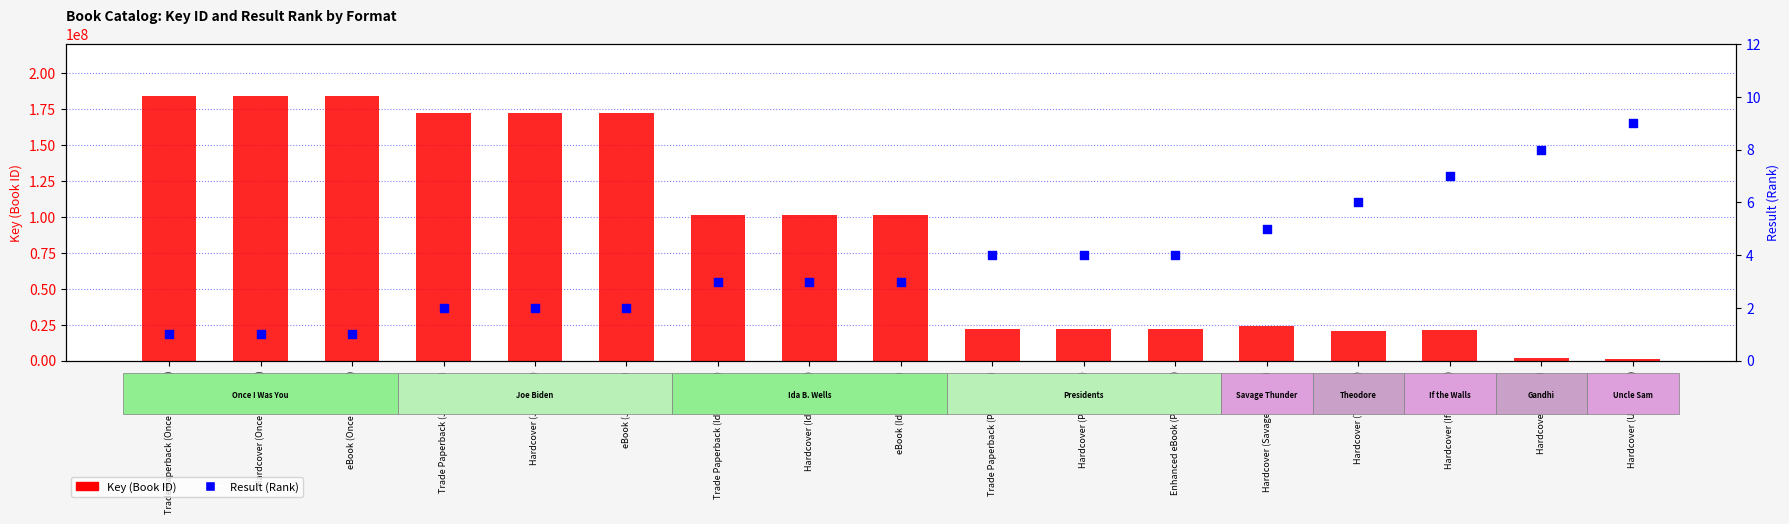

Is the value of Result (Rank) at Hardcover (Gandhi) greater than the value of Key (Book ID) at eBook (Ida B. Wells)?

No